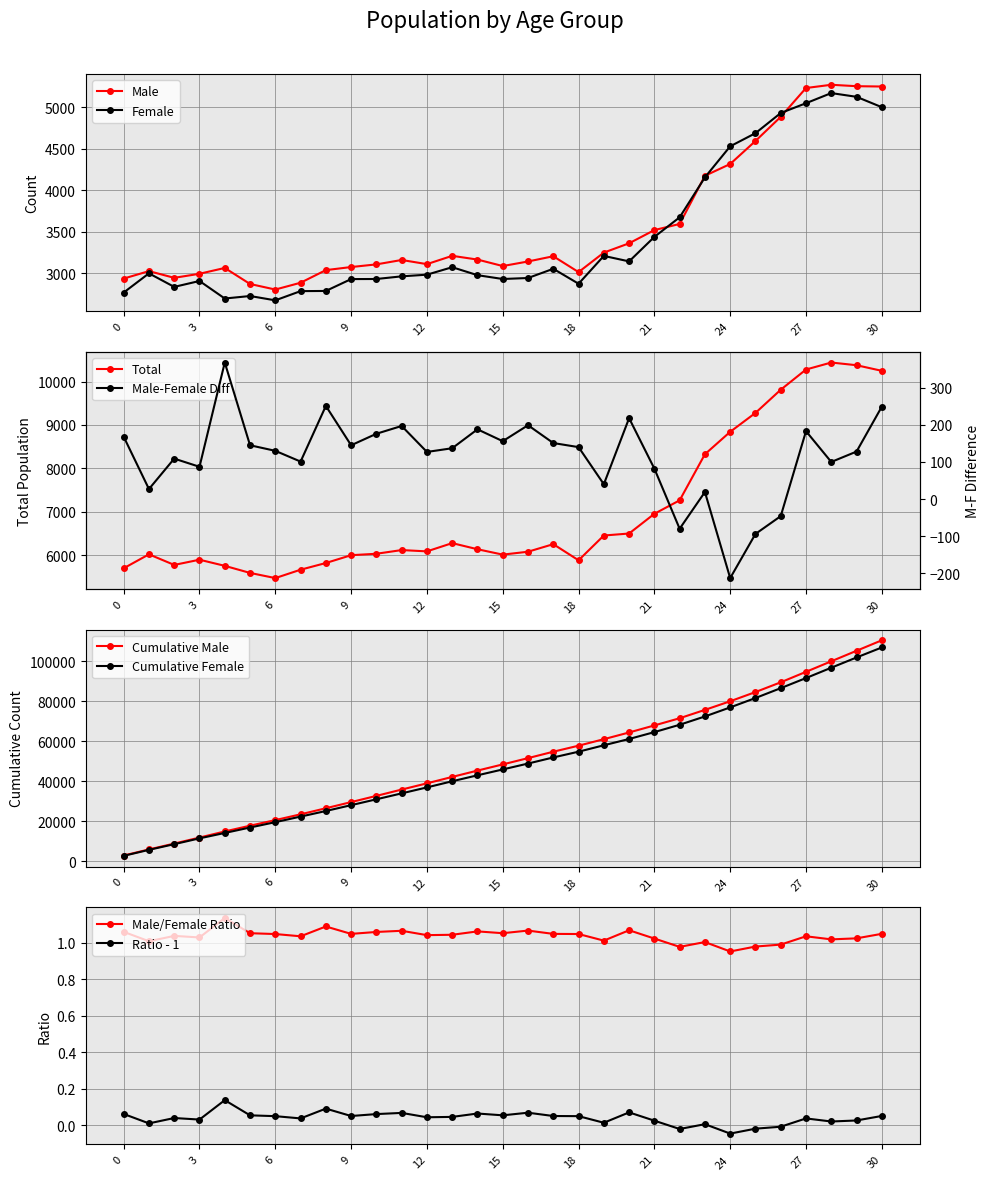

True or false: Male has a value of 7386 at 24.

False